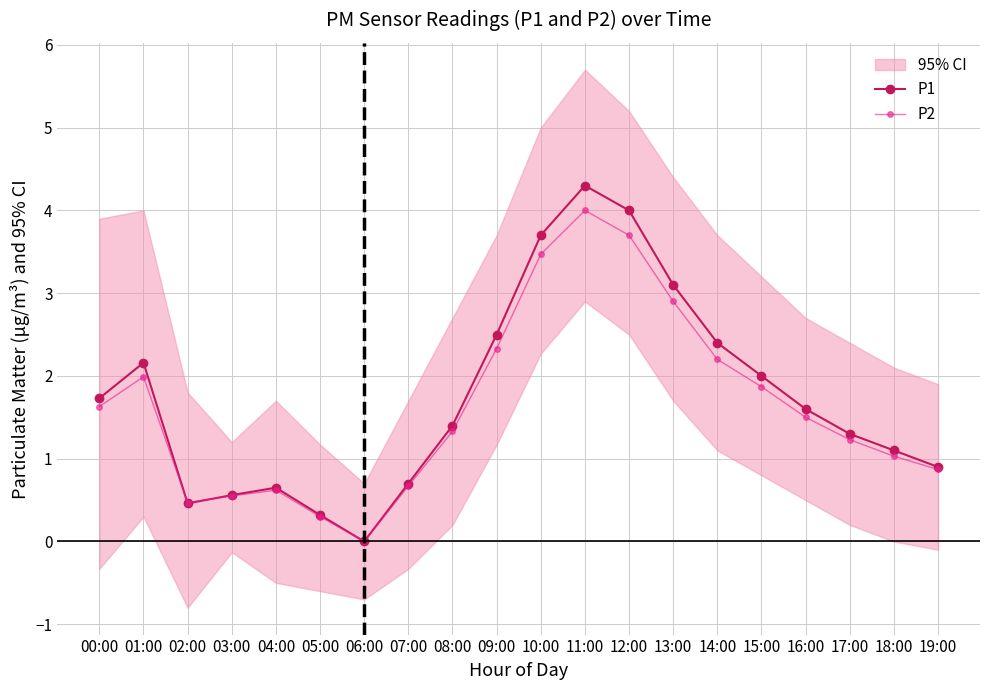

At which category is the sum across all series the highest?

11:00